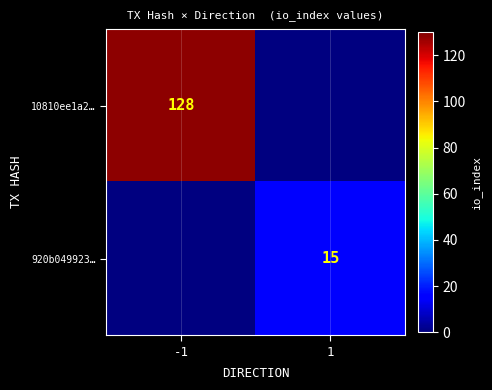

Is it true that 10810ee1a2… equals 128 at -1?

True